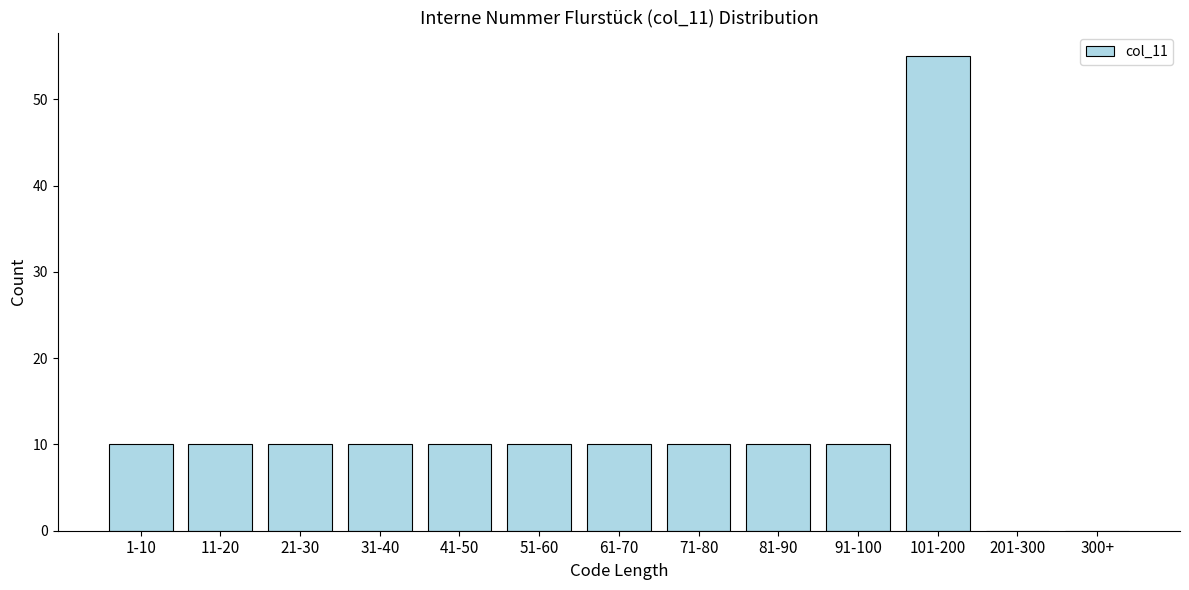

Reading left to right, extract all data points from this chart.

1-10=10	11-20=10	21-30=10	31-40=10	41-50=10	51-60=10	61-70=10	71-80=10	81-90=10	91-100=10	101-200=55	201-300=0	300+=0